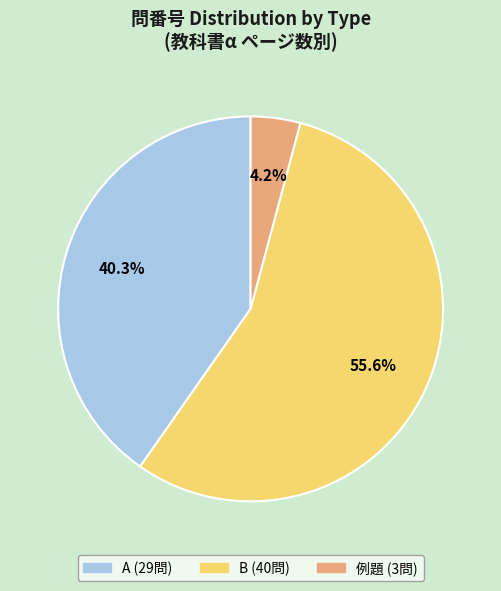

Rank the categories by value from highest to lowest.

B, A, 例題